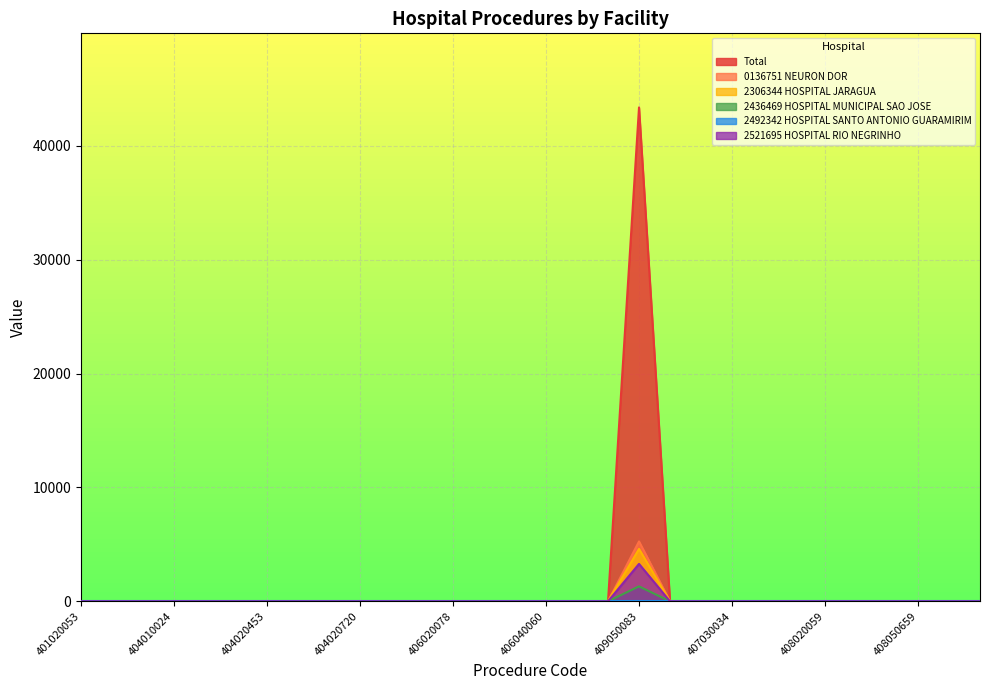

Between 406020078 and 404010032, which is larger?

406020078